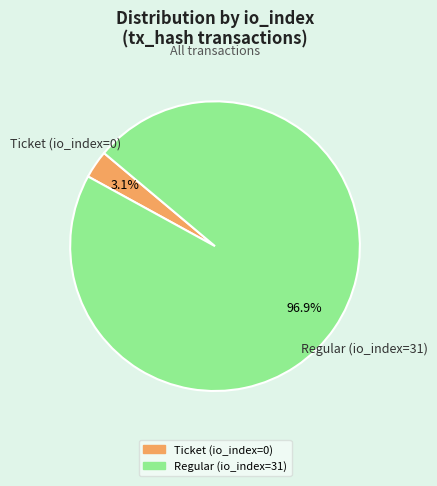

Does any single category account for the majority?

Yes